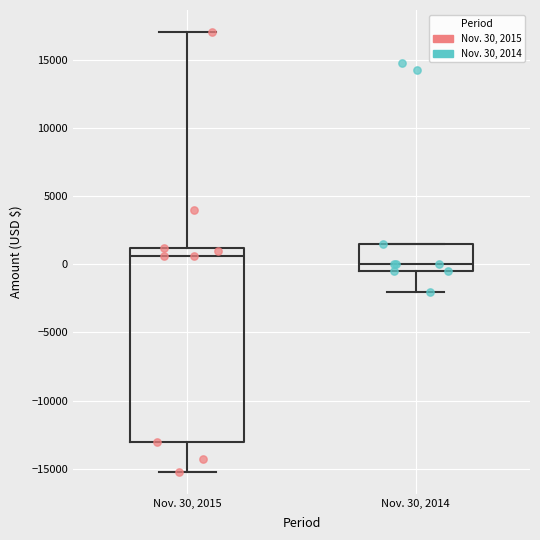

Where does the upper whisker of the box for Nov. 30, 2015 end on the y-axis? The values are not printed on the chart, so give them approximately, as read against the axis.

17000